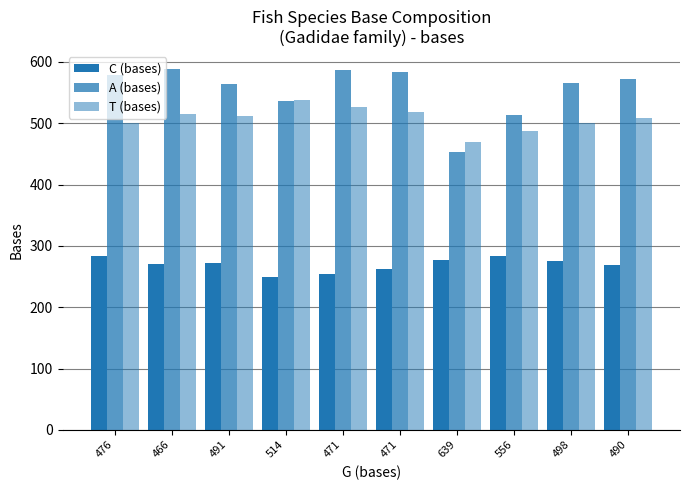

Is it true that C (bases) equals 250 at 514?

True